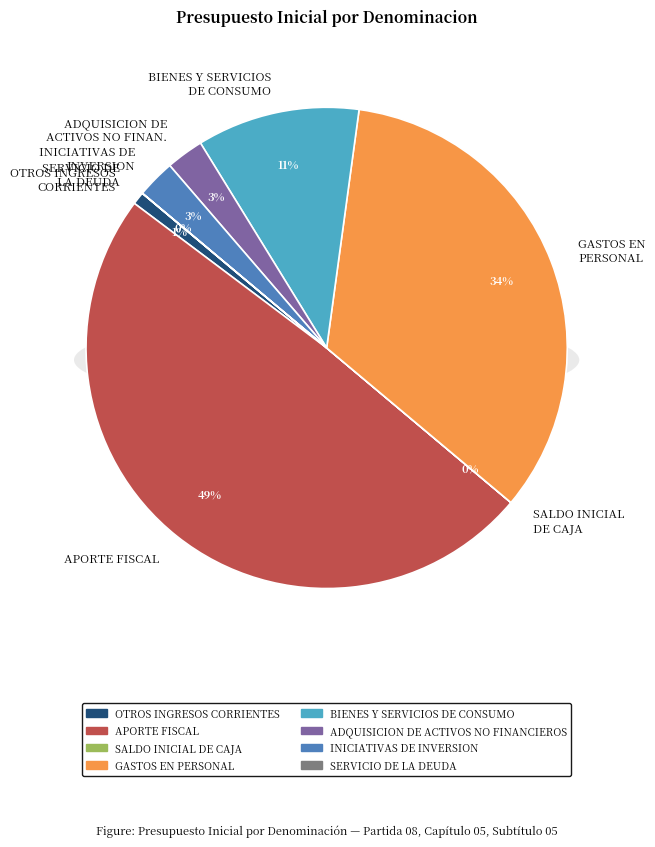

To the nearest percent, what is the difference between the largest and smallest slice percentages?

49%